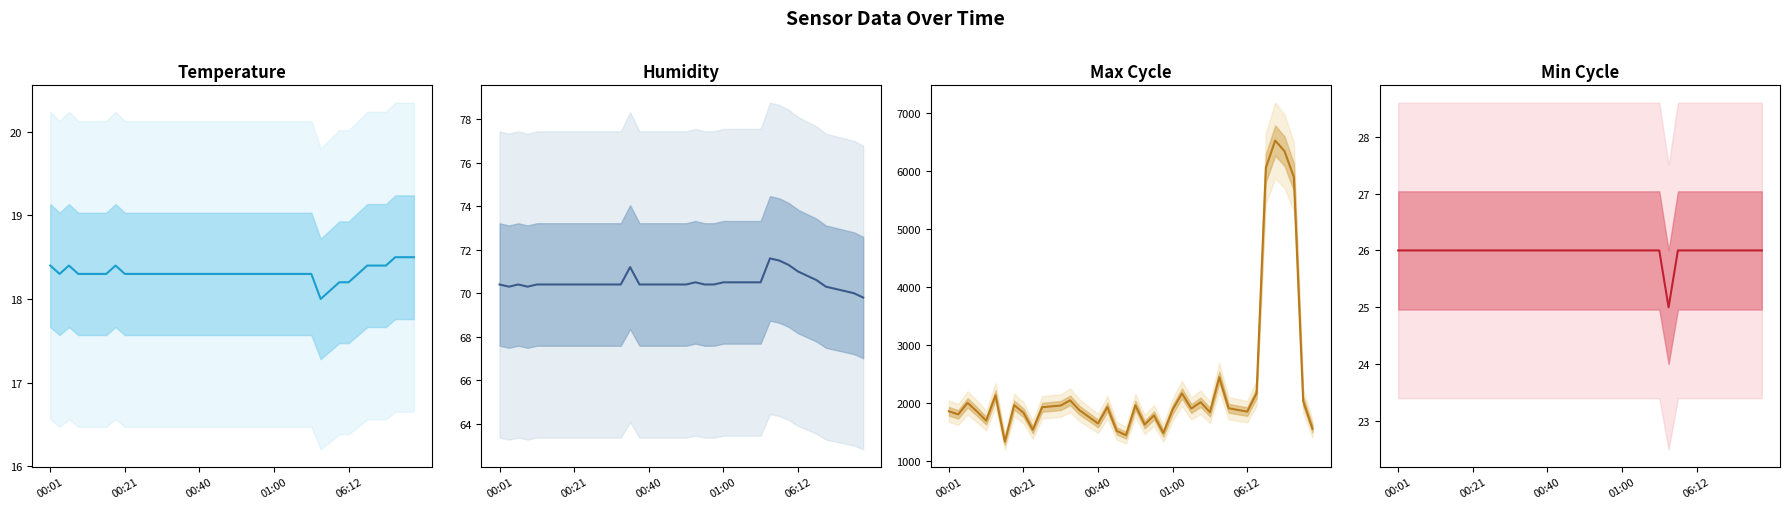

Is it true that the value at 36 is 26?

True